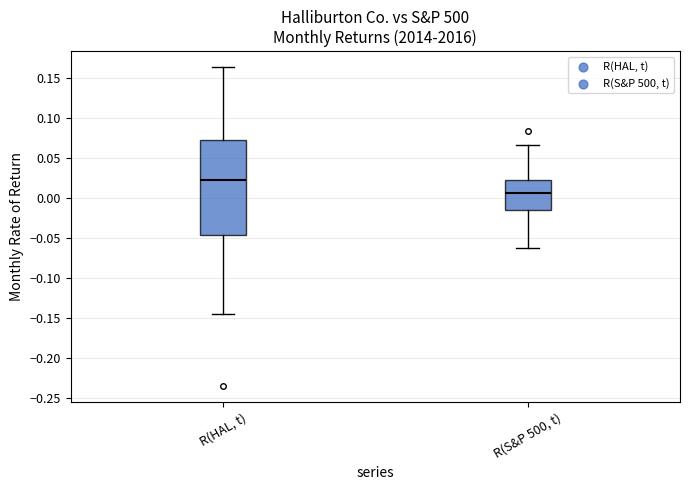

Reading left to right, read every box against the y-axis: the position of its median line, the range the box covers, and the ends of its whiskers. The values are not printed on the chart, so give them approximately, as read against the axis.

R(HAL, t): median 0.020, box -0.045 to 0.070, whiskers -0.145 to 0.165
R(S&P 500, t): median 0.005, box -0.015 to 0.020, whiskers -0.065 to 0.065